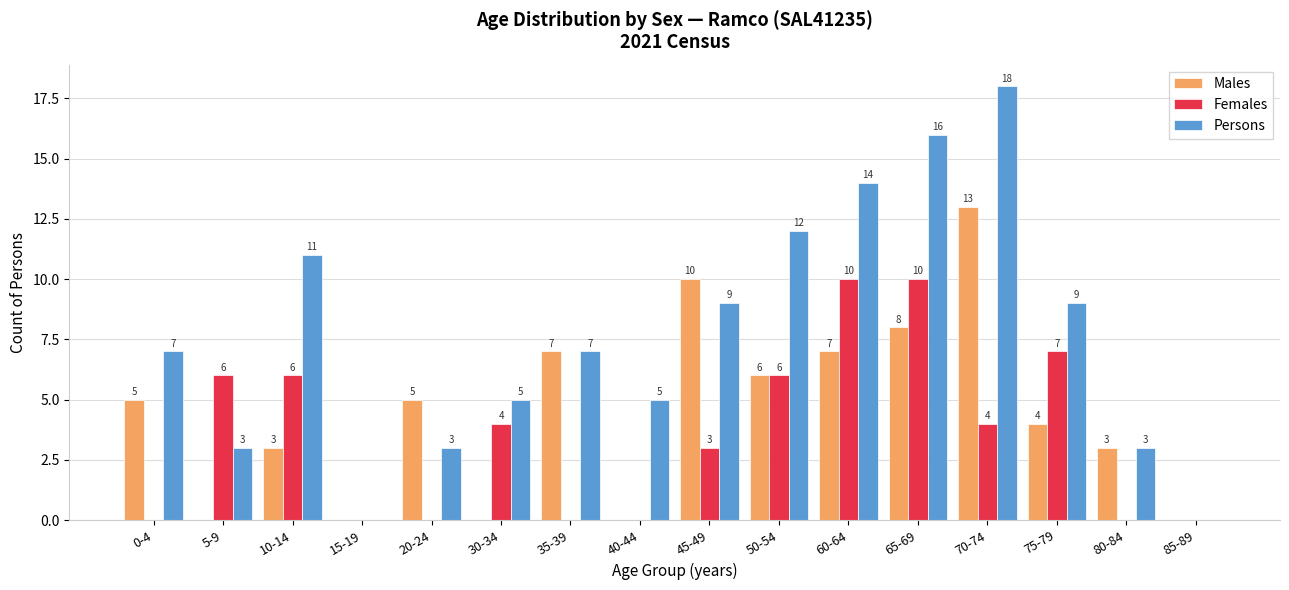

Reading left to right, extract all data points from this chart.

Males: 0-4=5	5-9=0	10-14=3	15-19=0	20-24=5	30-34=0	35-39=7	40-44=0	45-49=10	50-54=6	60-64=7	65-69=8	70-74=13	75-79=4	80-84=3	85-89=0
Females: 0-4=0	5-9=6	10-14=6	15-19=0	20-24=0	30-34=4	35-39=0	40-44=0	45-49=3	50-54=6	60-64=10	65-69=10	70-74=4	75-79=7	80-84=0	85-89=0
Persons: 0-4=7	5-9=3	10-14=11	15-19=0	20-24=3	30-34=5	35-39=7	40-44=5	45-49=9	50-54=12	60-64=14	65-69=16	70-74=18	75-79=9	80-84=3	85-89=0